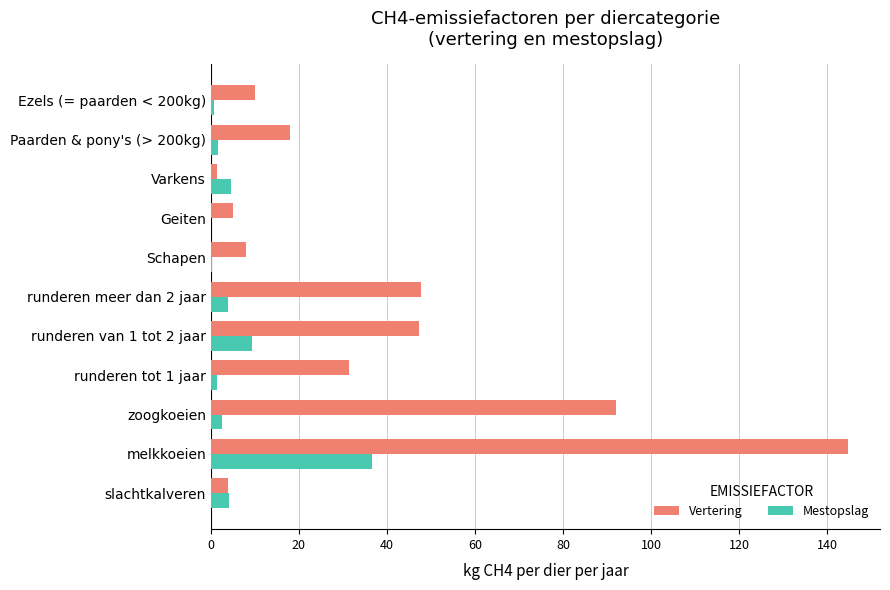

What is the sum of the Vertering values at runderen van 1 tot 2 jaar and melkkoeien?

192.0